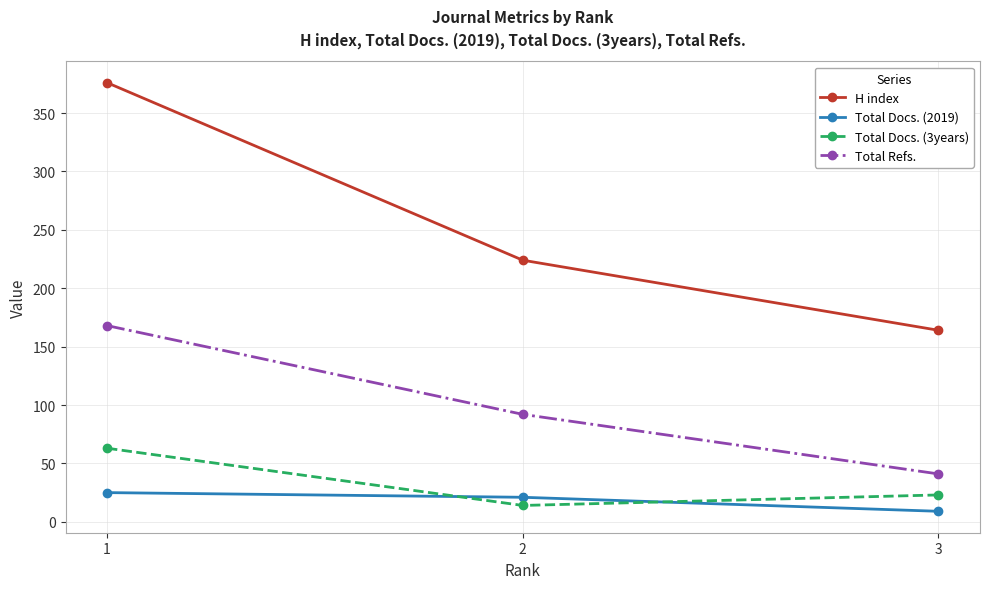

Reading right to left, list all the values displayed in this chart.

H index: 3=164	2=224	1=376
Total Docs. (2019): 3=9	2=21	1=25
Total Docs. (3years): 3=23	2=14	1=63
Total Refs.: 3=41	2=92	1=168